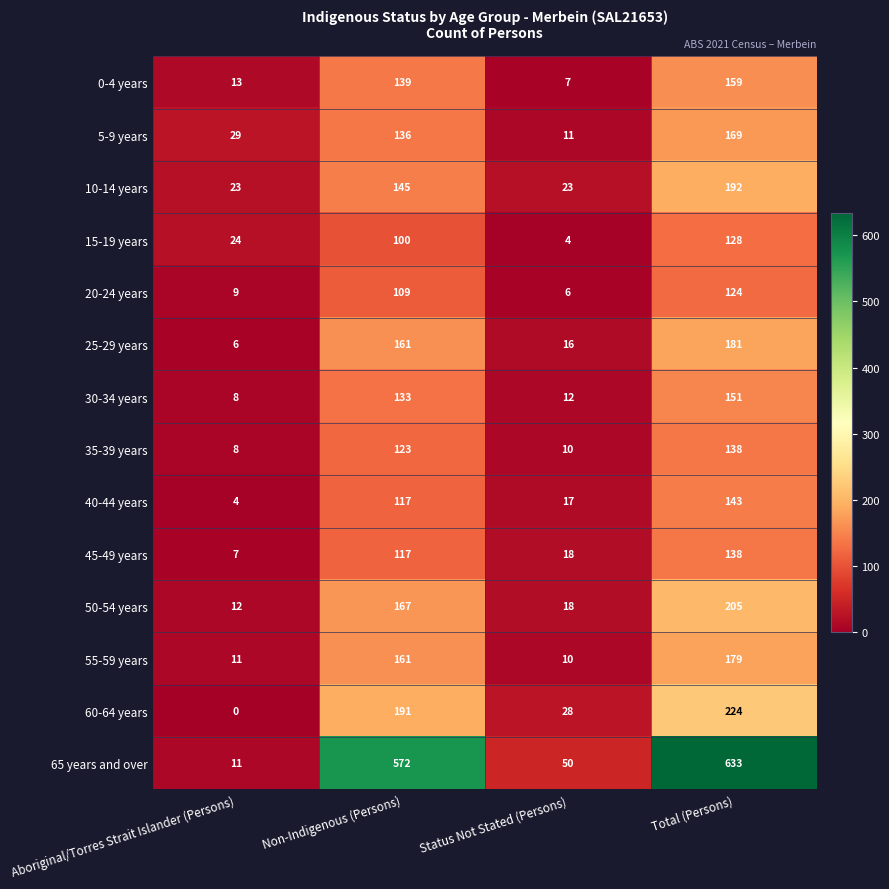

Which series has the largest total across all categories?

65 years and over